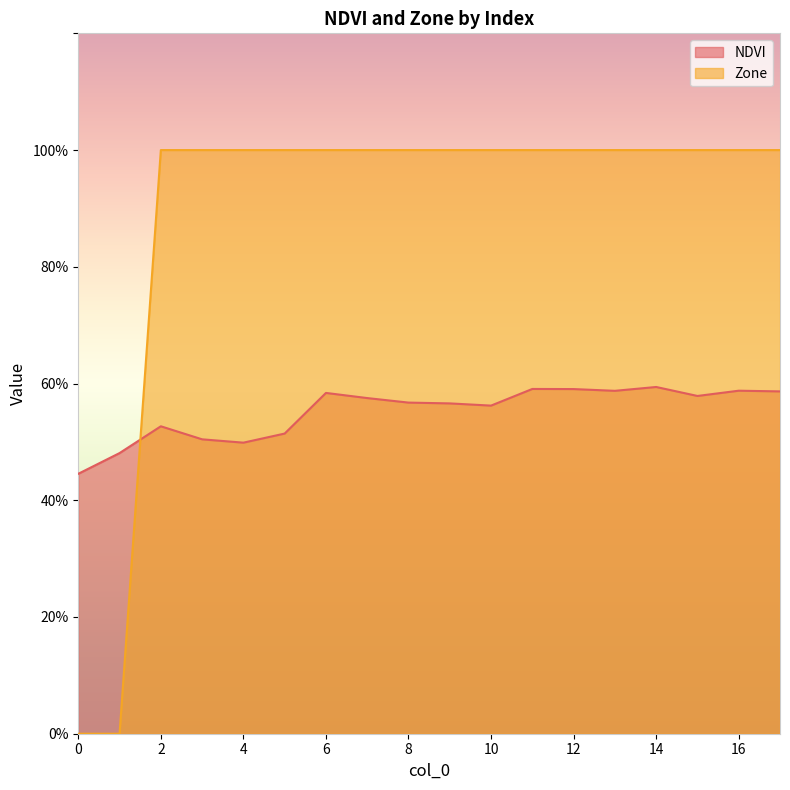

True or false: Zone and NDVI cross at least once.

True